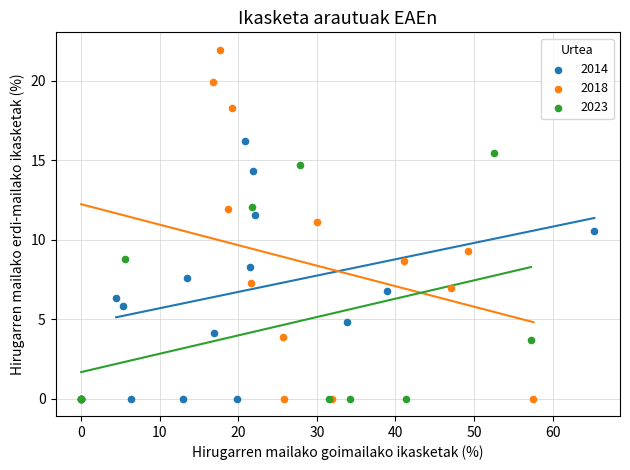

Which series reaches the maximum Y coordinate?

2018